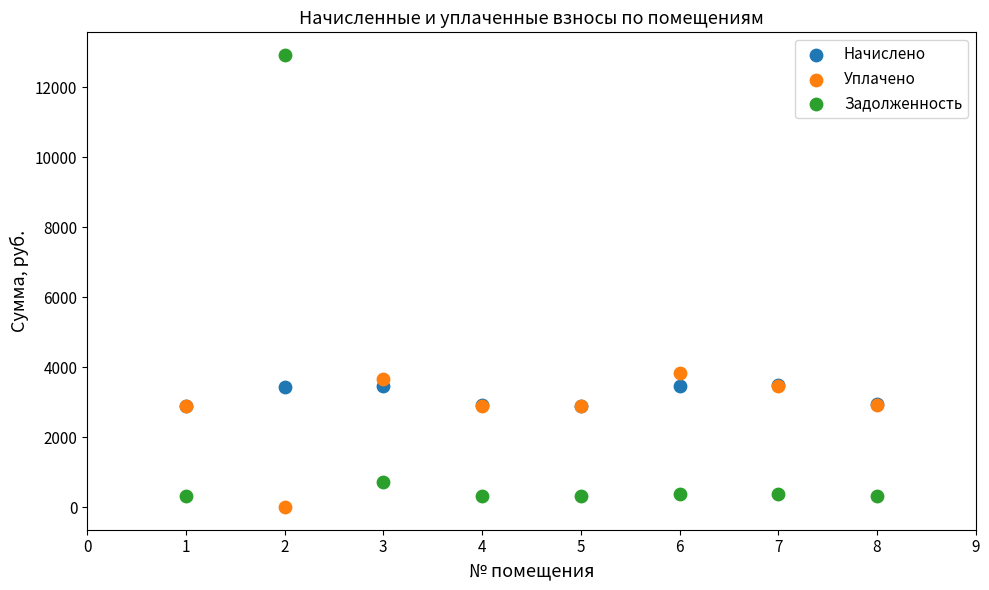

In the Задолженность series, what Y value is closest to 6624?

707.3